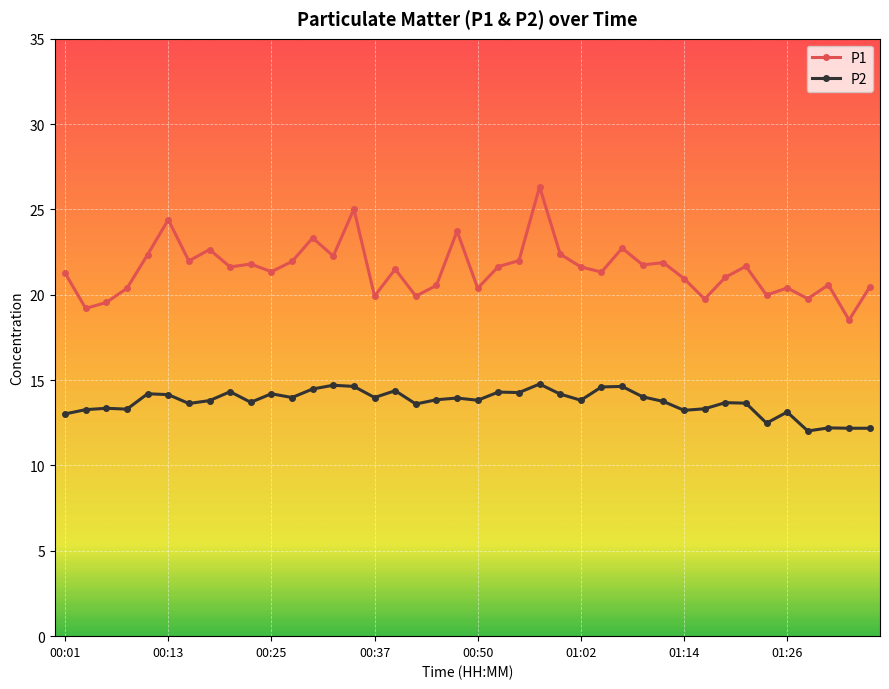

True or false: P1 and P2 intersect in this chart.

False